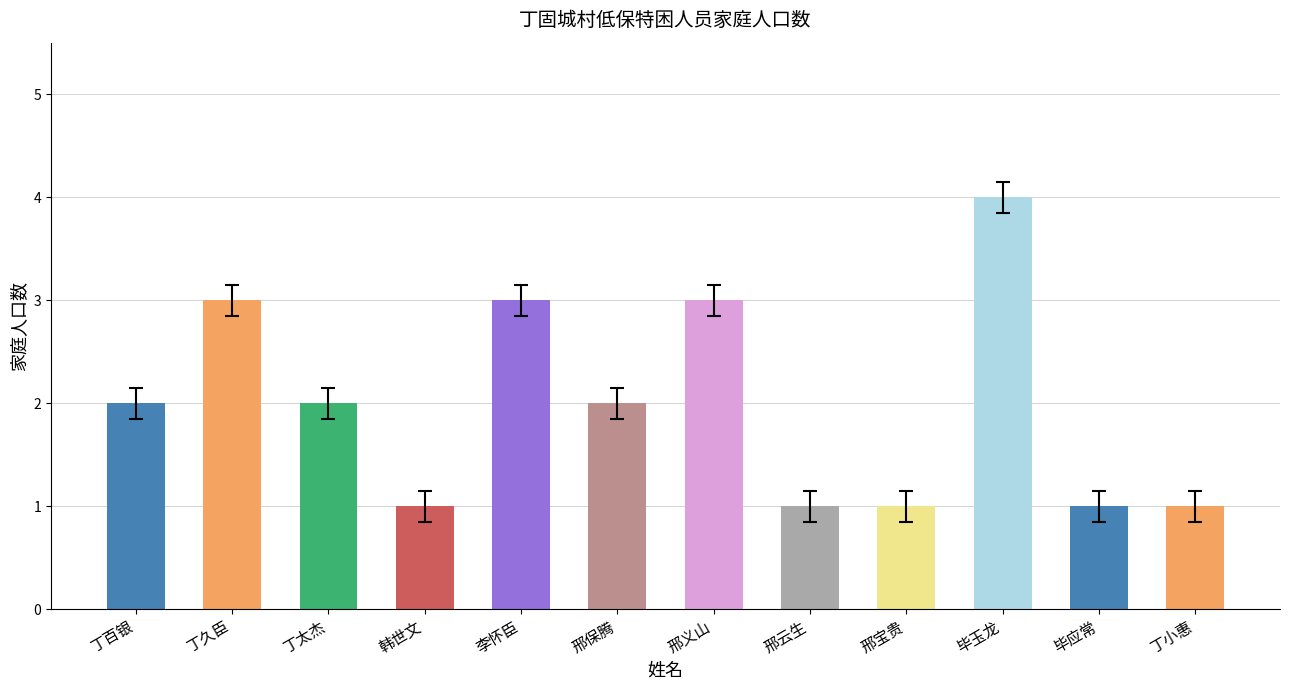

Count the values in the range 1 to 3.

11